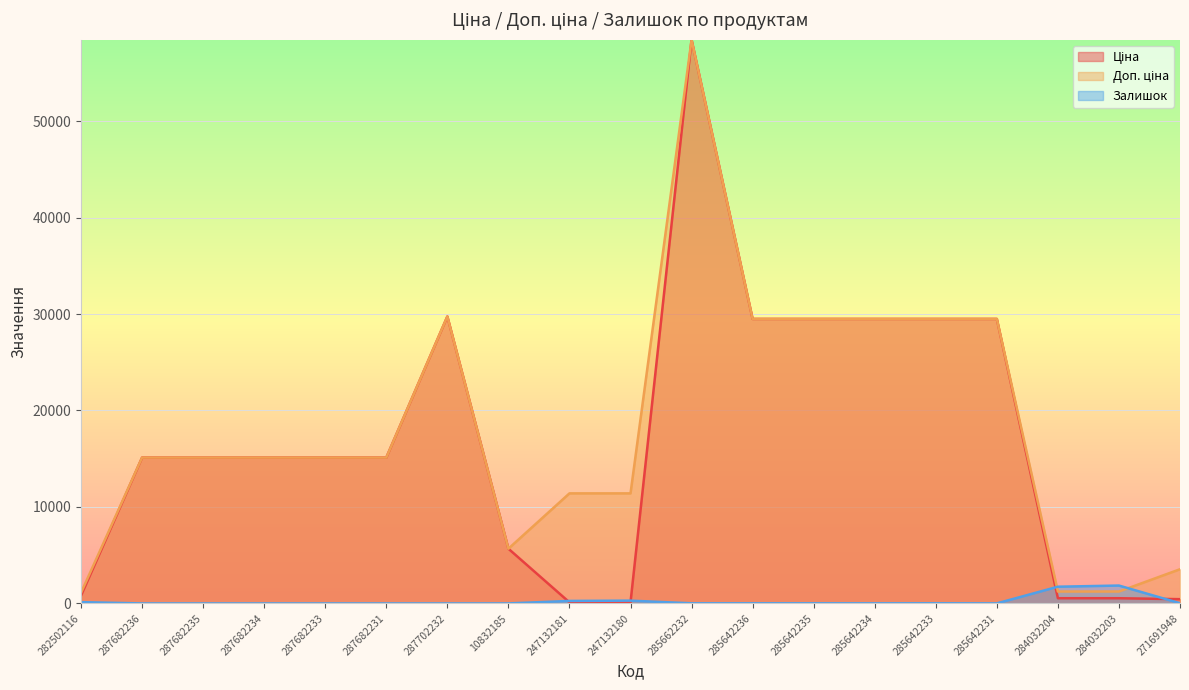

The value of Ціна at 285662232 is 58426.5. True or false?

True